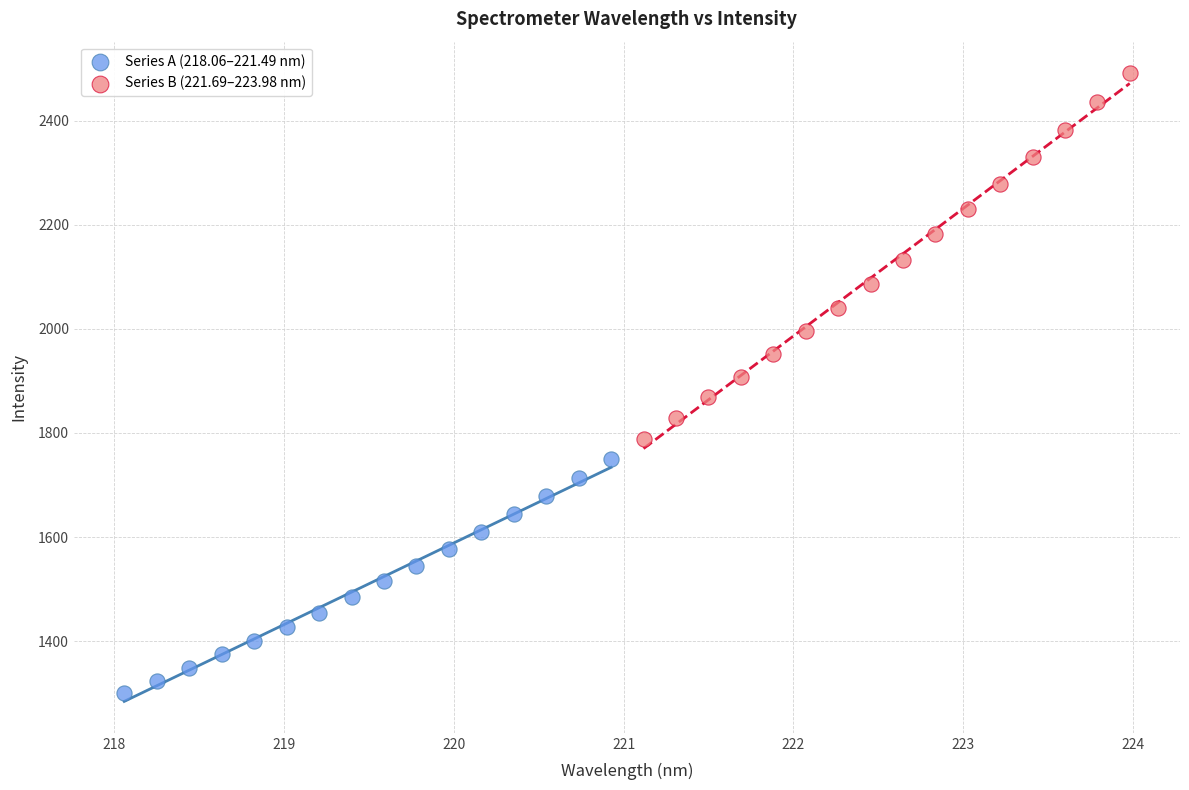

Which series contains the lowest Y value?

Series A (218.06–221.49 nm)